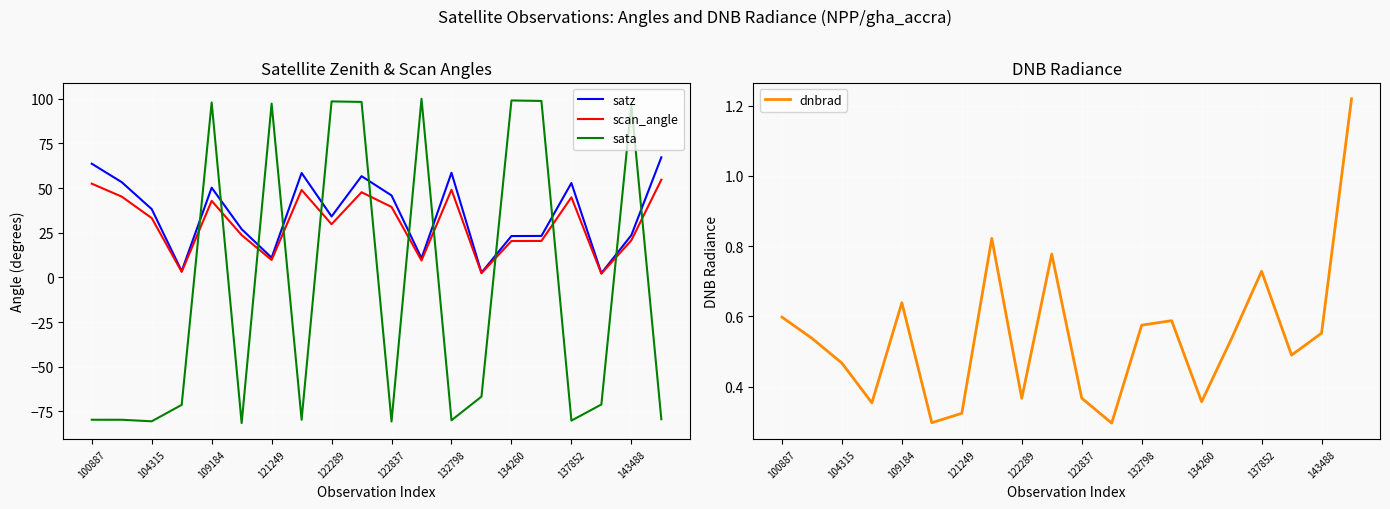

True or false: sata has a value of 97.3 at 121249.

True